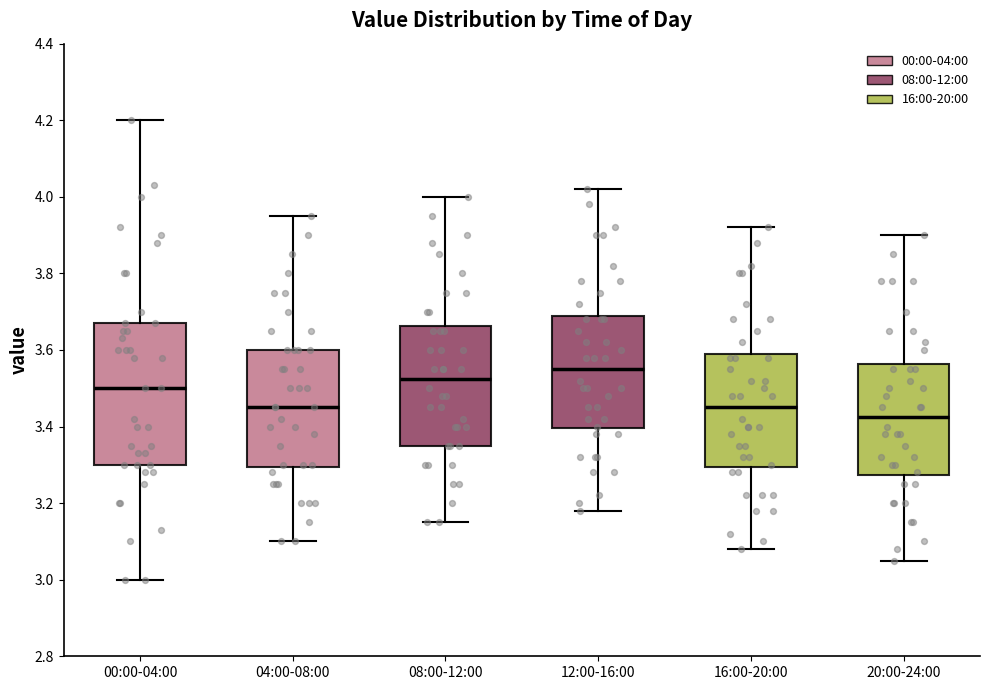

Reading left to right, transcribe this box plot: for each box, give where its median line is, the range the box spans, and where its two whiskers end, as read against the y-axis. The values are not printed on the chart, so give them approximately, as read against the axis.

00:00-04:00: median 3.50, box 3.30 to 3.68, whiskers 3.00 to 4.20
04:00-08:00: median 3.46, box 3.30 to 3.60, whiskers 3.10 to 3.96
08:00-12:00: median 3.52, box 3.36 to 3.66, whiskers 3.16 to 4.00
12:00-16:00: median 3.56, box 3.40 to 3.70, whiskers 3.18 to 4.02
16:00-20:00: median 3.46, box 3.30 to 3.60, whiskers 3.08 to 3.92
20:00-24:00: median 3.42, box 3.28 to 3.56, whiskers 3.06 to 3.90